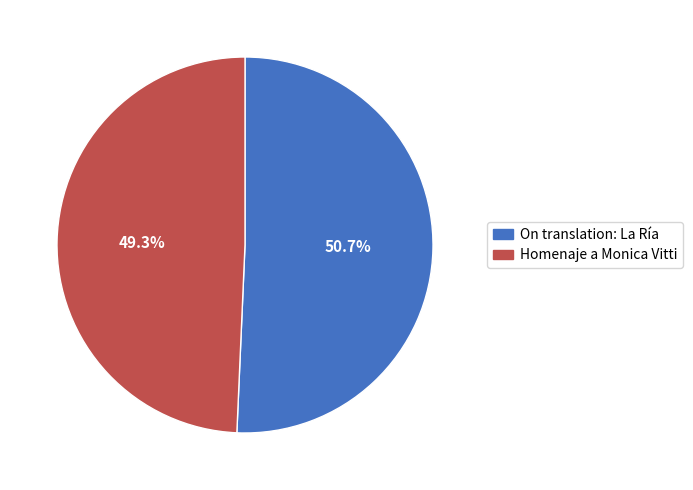

The On translation: La Ría slice represents 37% of the pie. True or false?

False